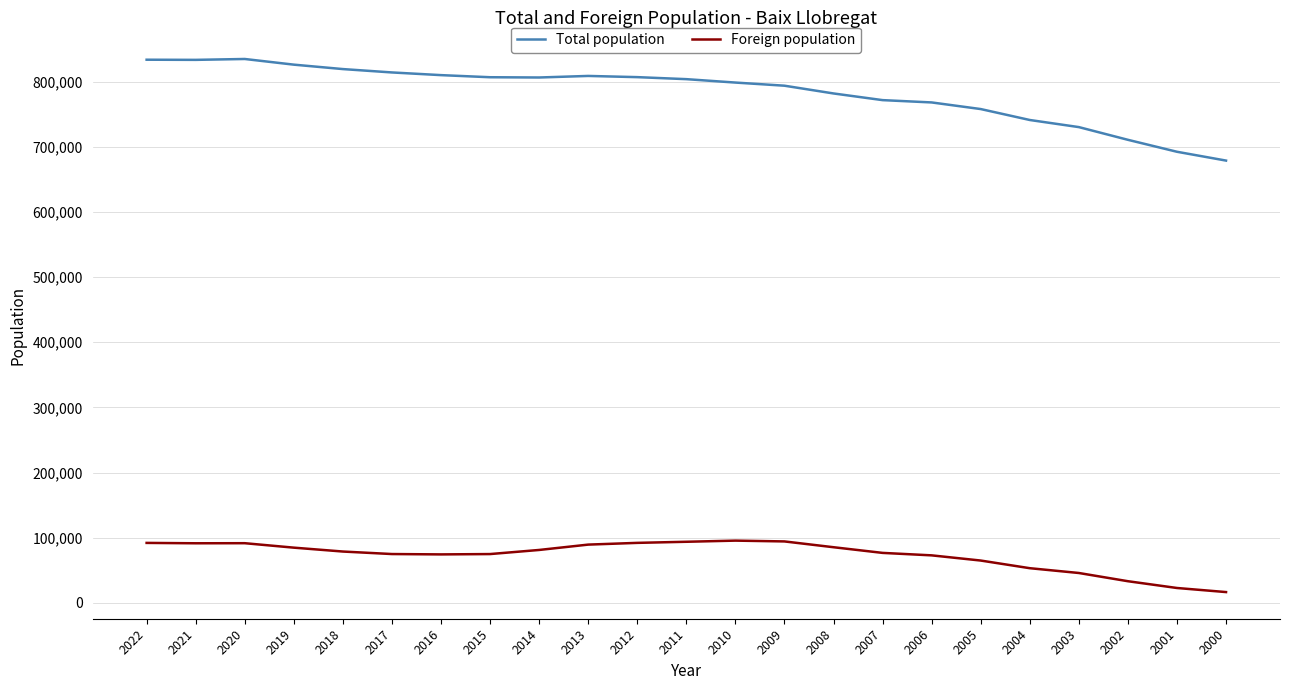

At 2014, list the series in order from largest to smallest.

Total population, Foreign population